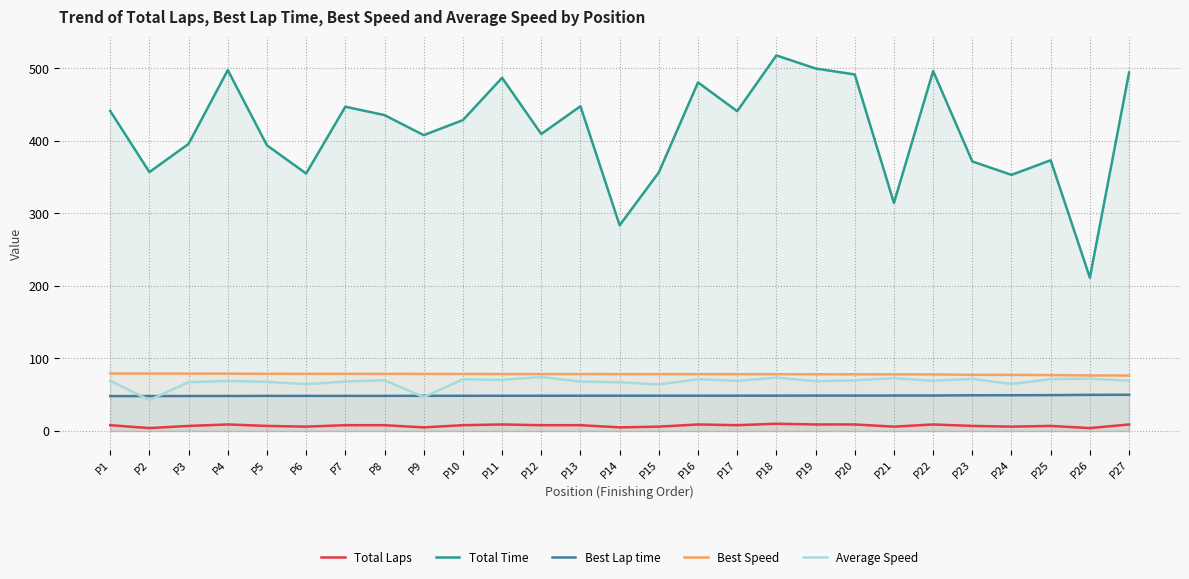

What is the difference between the maximum and minimum values in the Best Speed series?

2.9